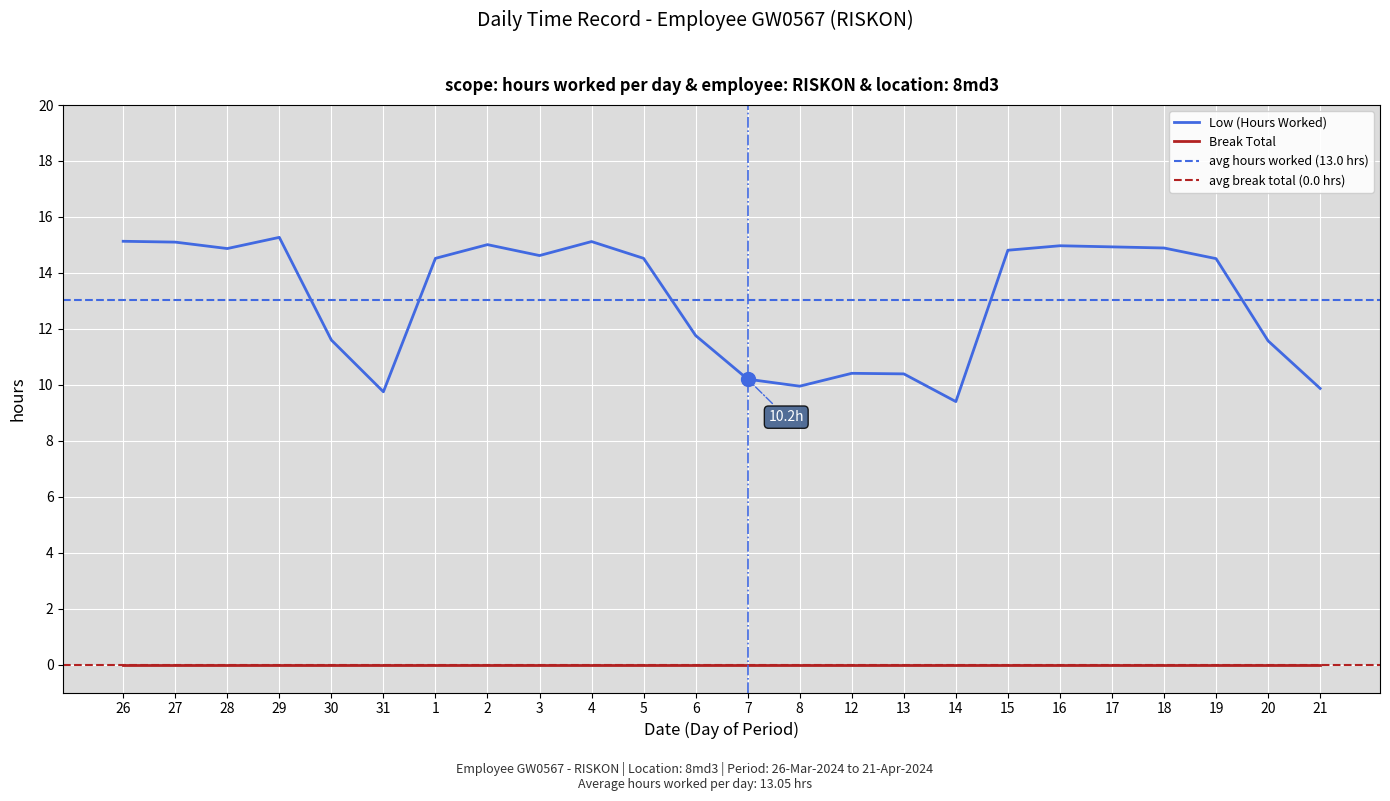

How many data points are above 14?

14